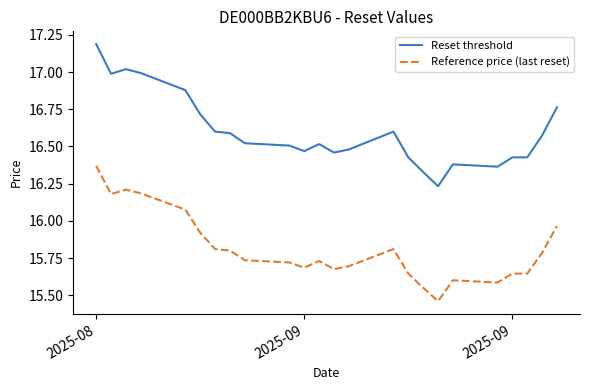

Rank the series by their average value, from lowest to highest.

Reference price (last reset), Reset threshold